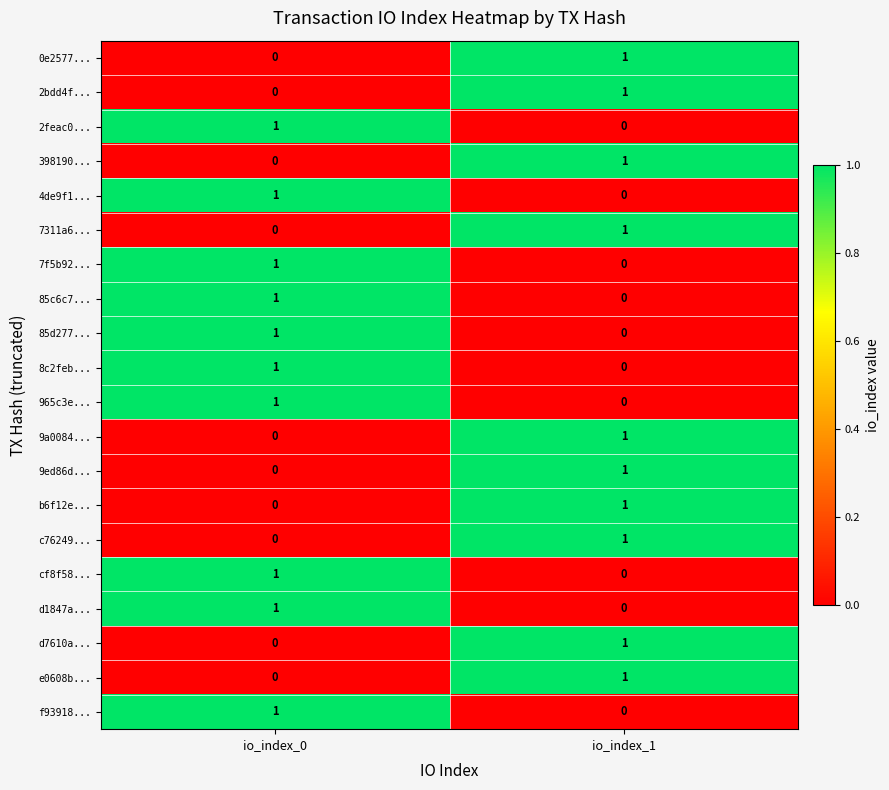

How many distinct data groups are displayed?

20